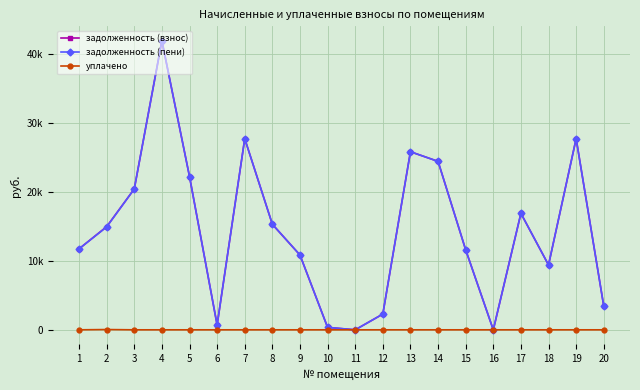

Where is уплачено nearest to the value 20?

1